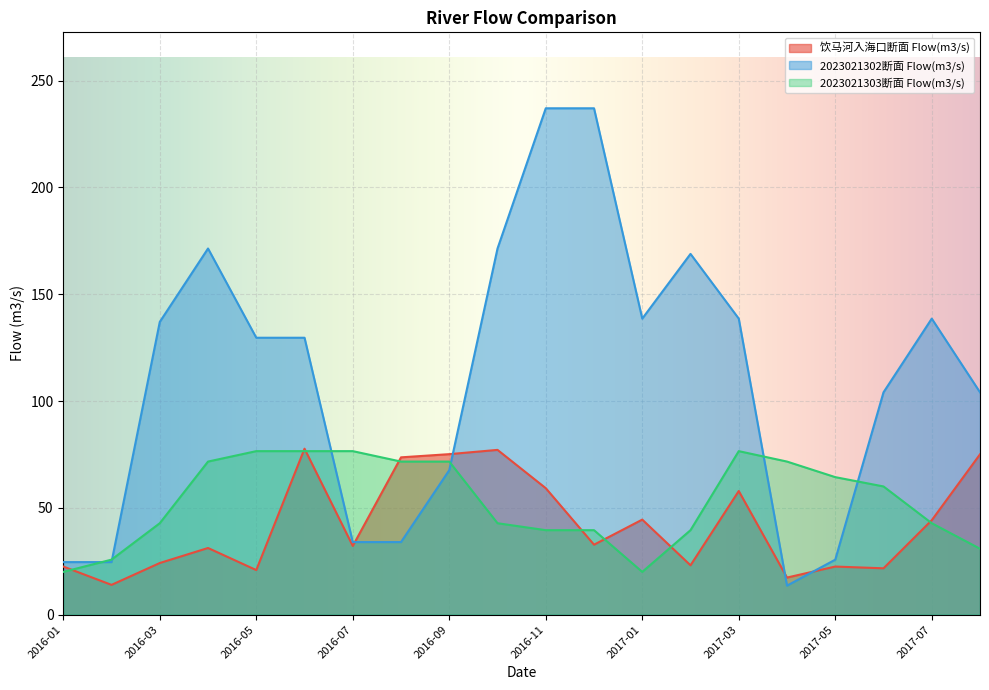

True or false: 2023021303断面 Flow(m3/s) has more than 0 points higher than both neighbors.

True